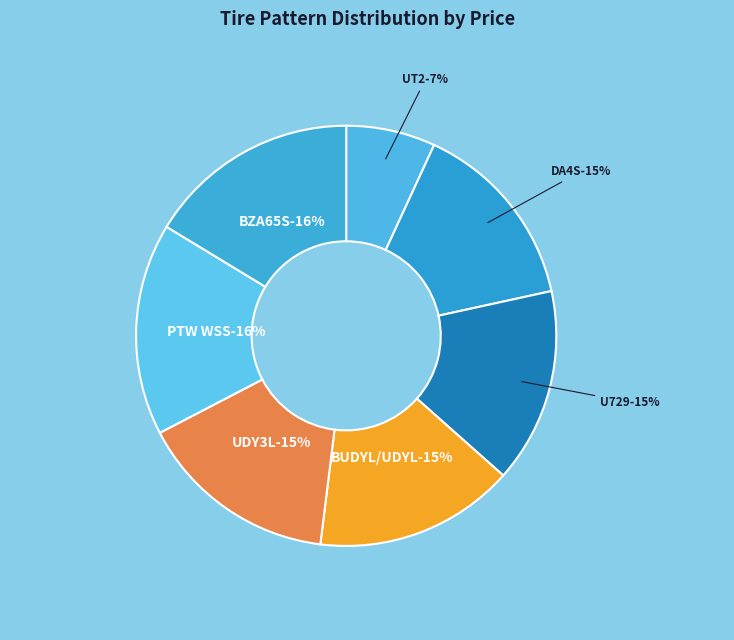

Rank the categories by value from lowest to highest.

UT2, DA4S, U729, BUDYL/UDYL, UDY3L, PTW WSS, BZA65S